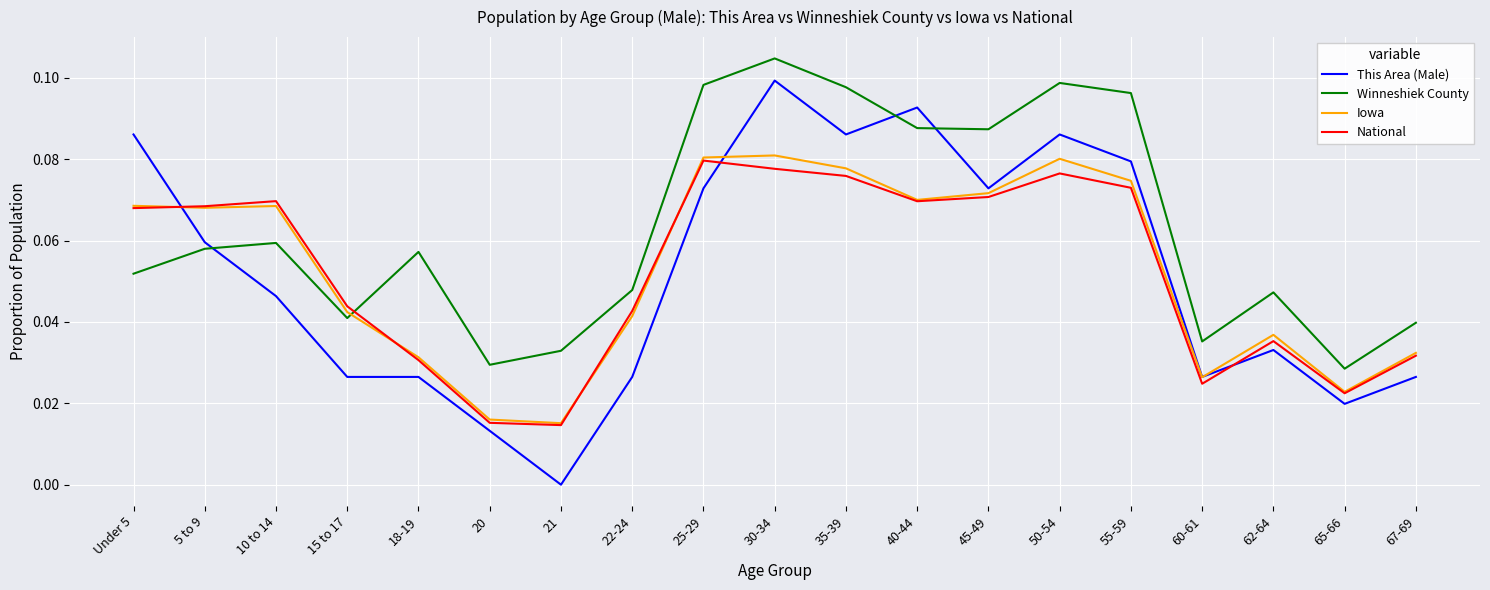

At how many categories does at least one series exceed 0?

19